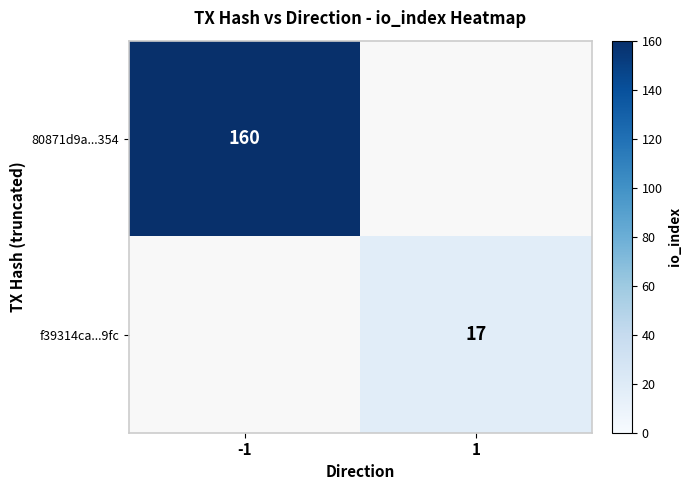

Is it true that f39314ca...9fc equals 10 at 1?

False